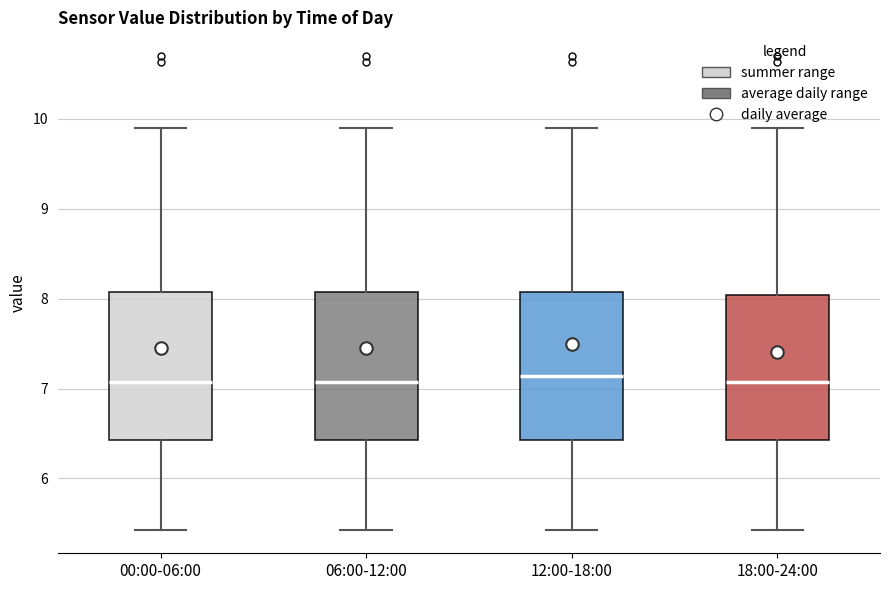

Where does the upper whisker of the box for 06:00-12:00 end on the y-axis? The values are not printed on the chart, so give them approximately, as read against the axis.

9.9